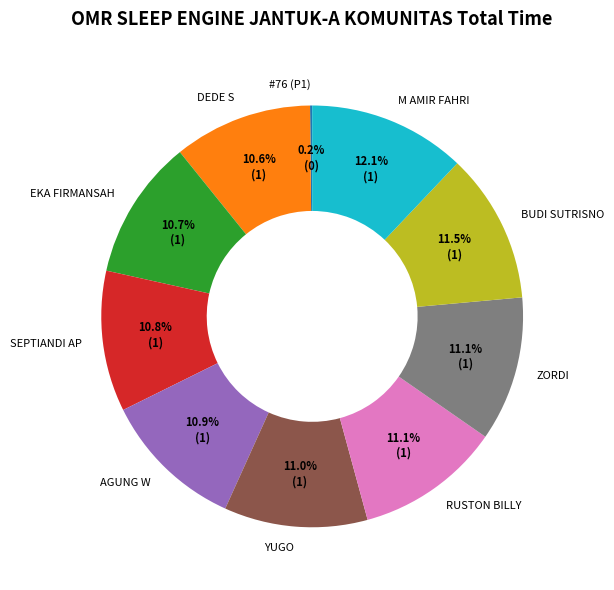

To the nearest percent, what is the difference between the largest and smallest slice percentages?

12%